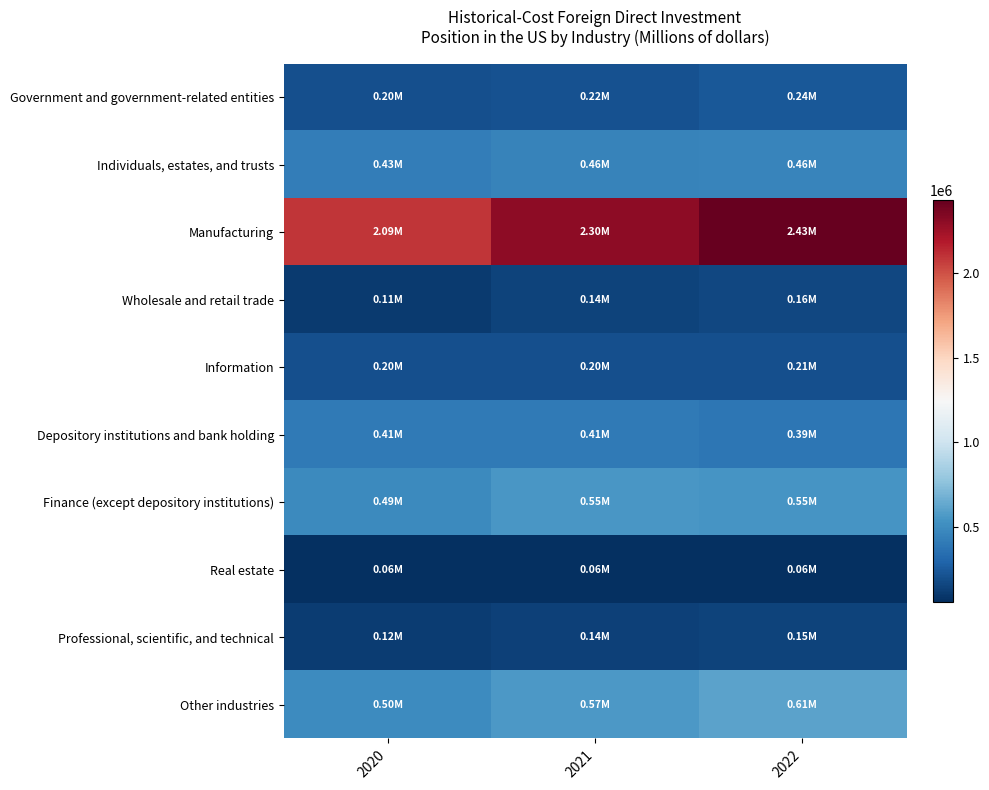

What is the total value across all series at 2021?

5038026